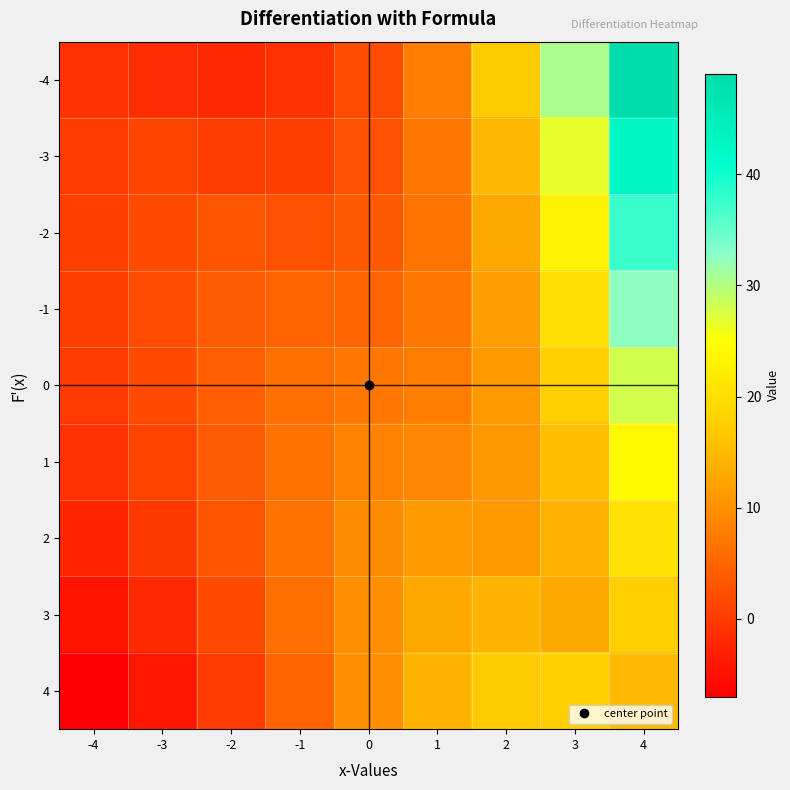

Which has a higher value, 4 or -4?

4